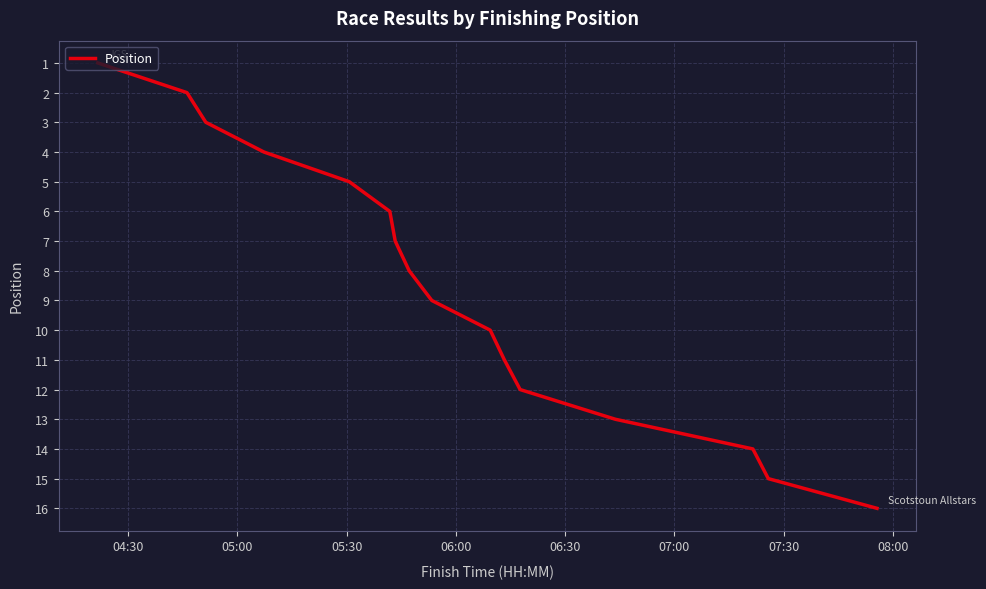

What is the greatest value displayed?

16